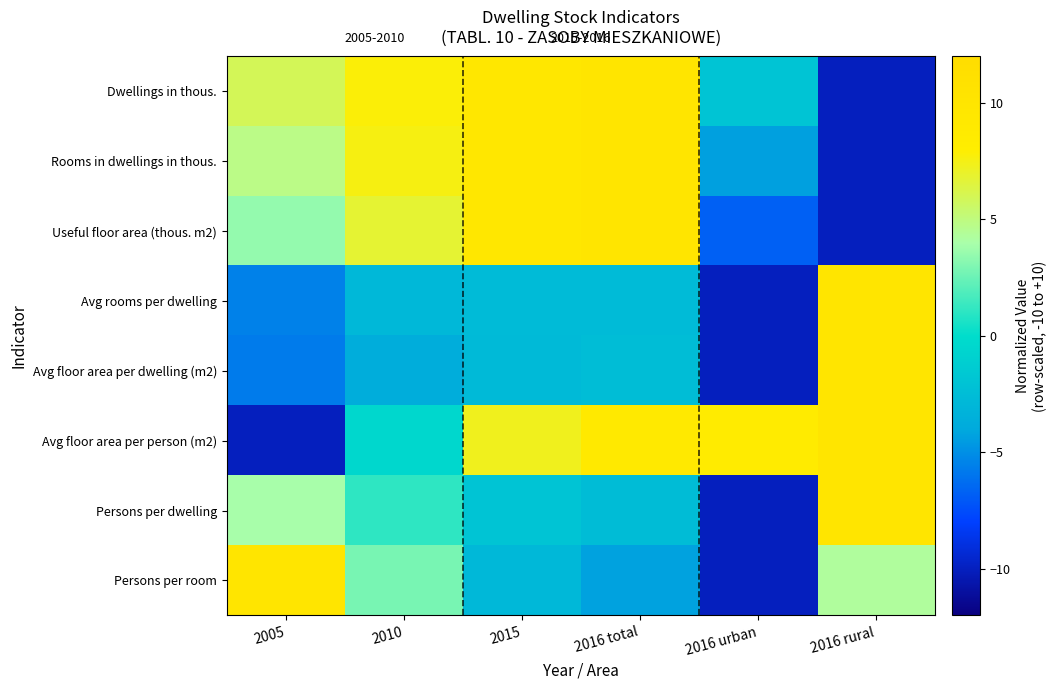

Reading right to left, transcribe all the data shown in this chart.

Dwellings in thous.: 2016 rural=-10.0	2016 urban=-1.9	2016 total=10.0	2015=9.6	2010=7.8	2005=5.9
Rooms in dwellings in thous.: 2016 rural=-10.0	2016 urban=-4.3	2016 total=10.0	2015=9.6	2010=7.6	2005=4.8
Useful floor area (thous. m2): 2016 rural=-10.0	2016 urban=-6.8	2016 total=10.0	2015=9.4	2010=6.8	2005=3.5
Avg rooms per dwelling: 2016 rural=10.0	2016 urban=-10.0	2016 total=-2.6	2015=-2.6	2010=-2.9	2005=-5.5
Avg floor area per dwelling (m2): 2016 rural=10.0	2016 urban=-10.0	2016 total=-2.5	2015=-2.7	2010=-3.7	2005=-5.7
Avg floor area per person (m2): 2016 rural=10.0	2016 urban=8.6	2016 total=9.1	2015=7.3	2010=-0.5	2005=-10.0
Persons per dwelling: 2016 rural=10.0	2016 urban=-10.0	2016 total=-2.5	2015=-1.9	2010=1.1	2005=3.9
Persons per room: 2016 rural=4.3	2016 urban=-10.0	2016 total=-4.3	2015=-2.9	2010=2.9	2005=10.0